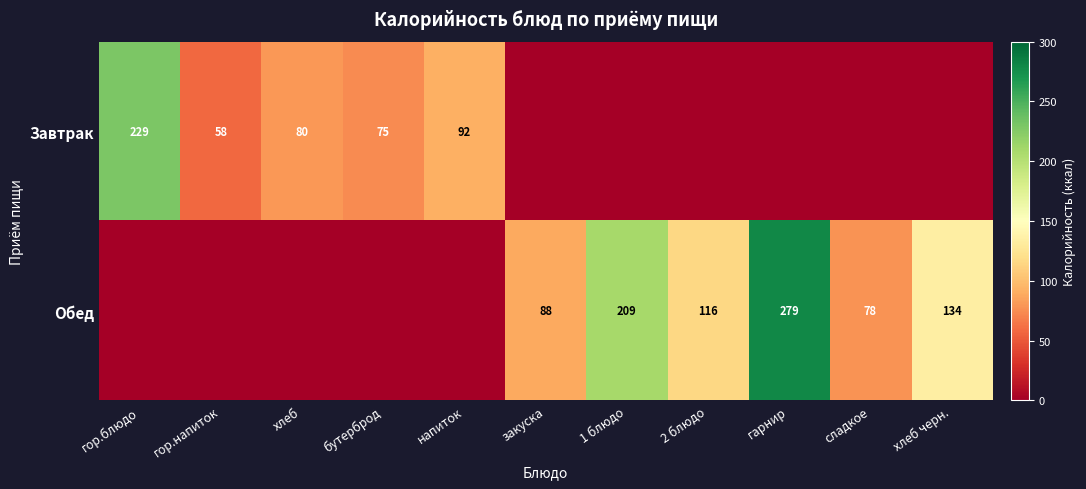

What is the difference between the Обед values at 2 блюдо and сладкое?

38